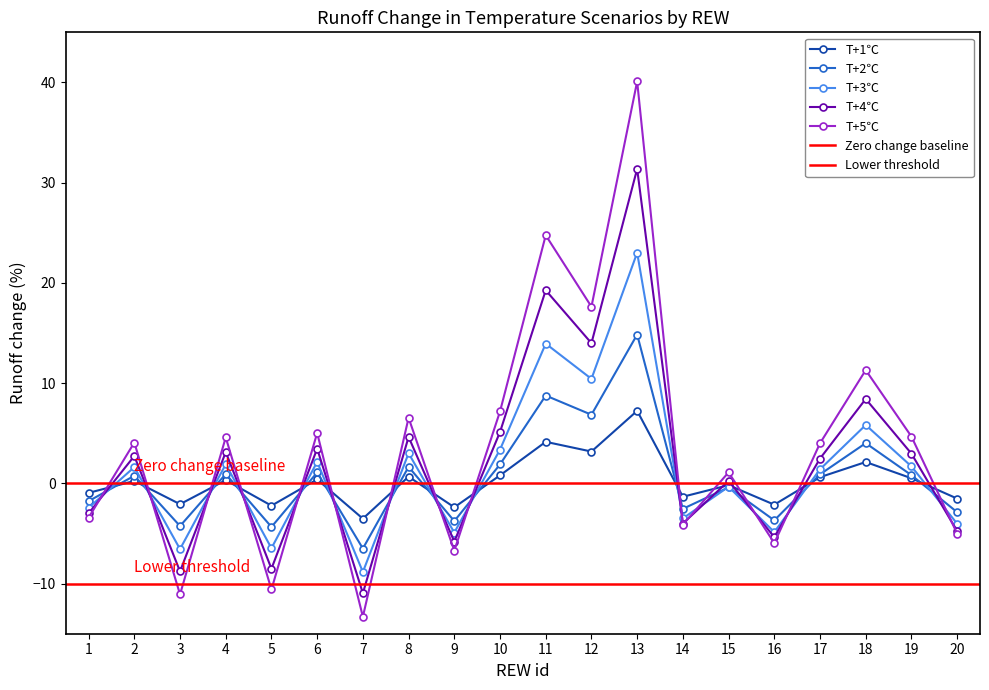

Between which two adjacent categories do T+5℃ and T+4℃ first intersect?

1 and 2